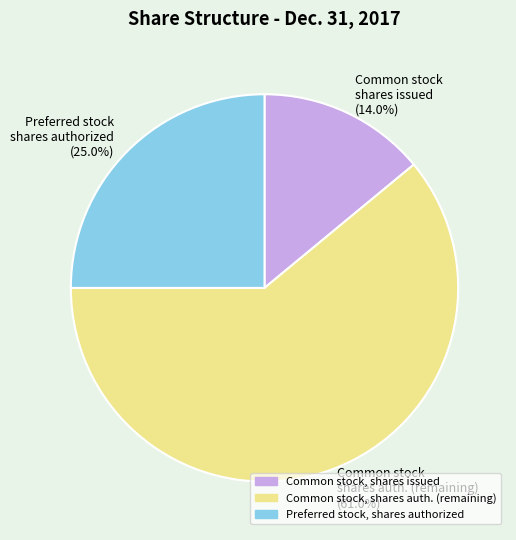

Is there a majority slice in this chart?

Yes